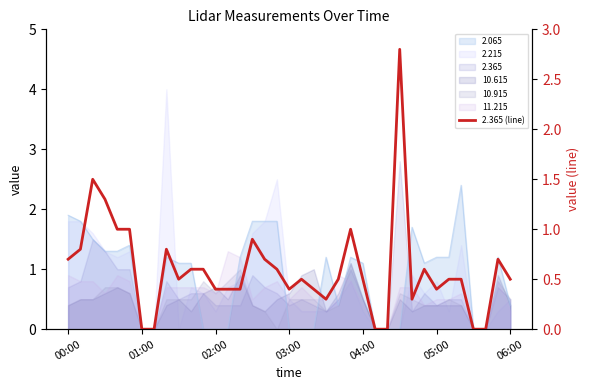

What is the change in value from 7 to 9?

+0.5